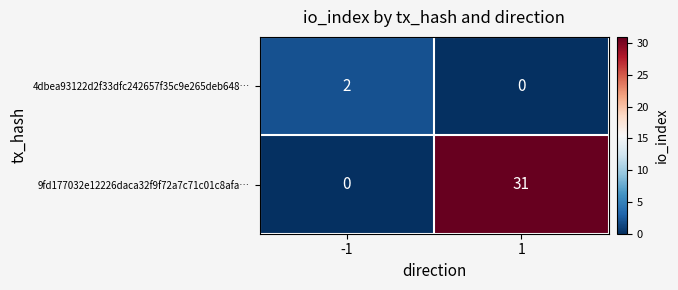

Which series has the largest range (max minus min)?

9fd177032e12226daca32f9f72a7c71c01c8afa…